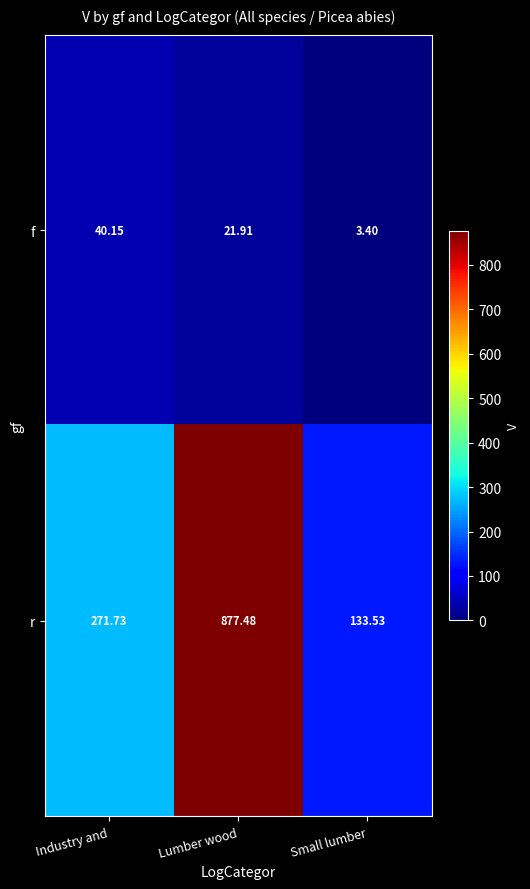

Which series has the largest total across all categories?

r